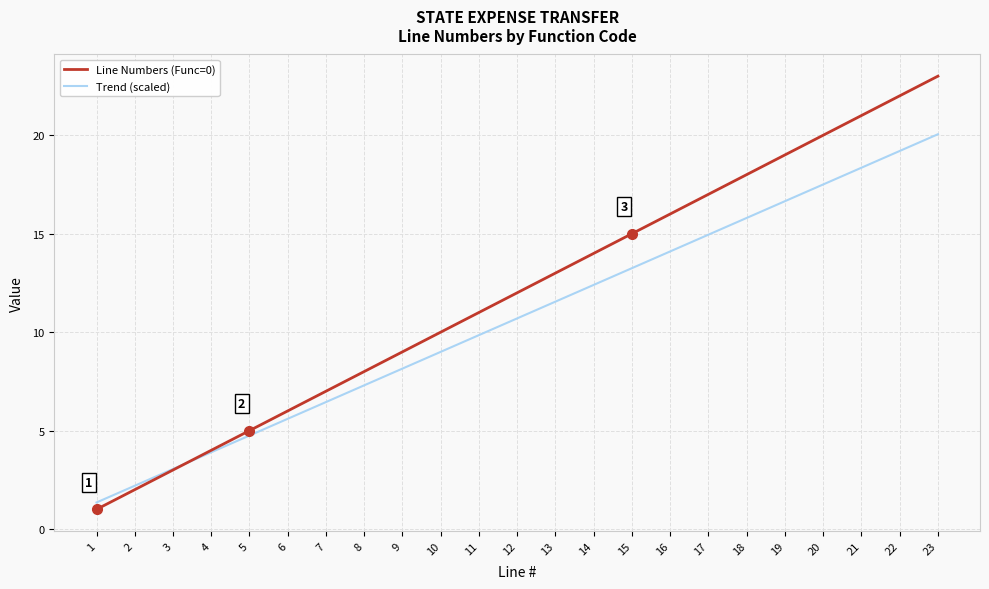

What is the maximum value shown in the chart?

23.0